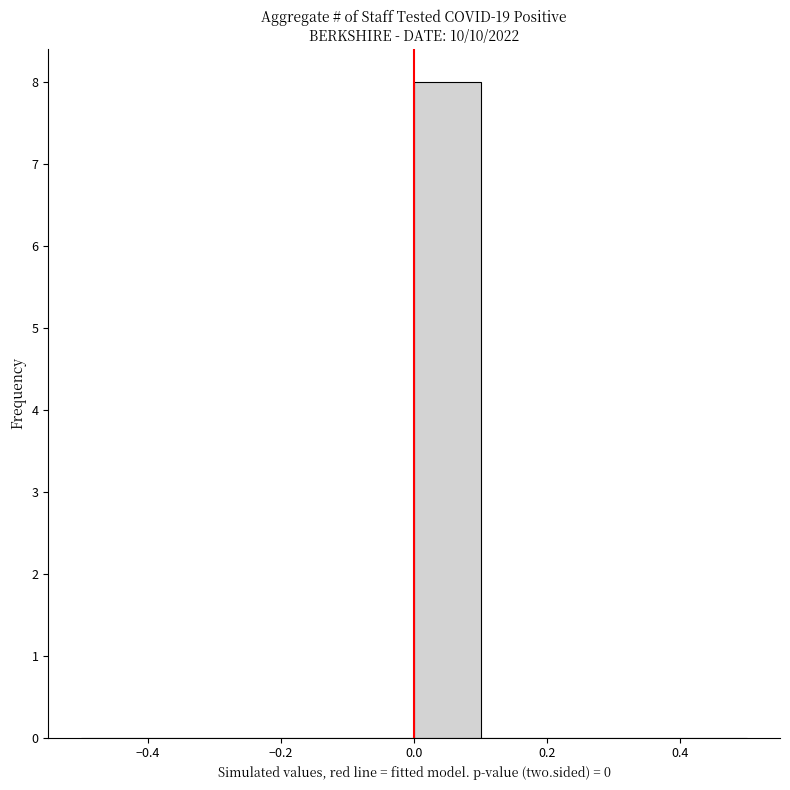

Which range on the x-axis has the tallest bar?

0.0 to 0.1